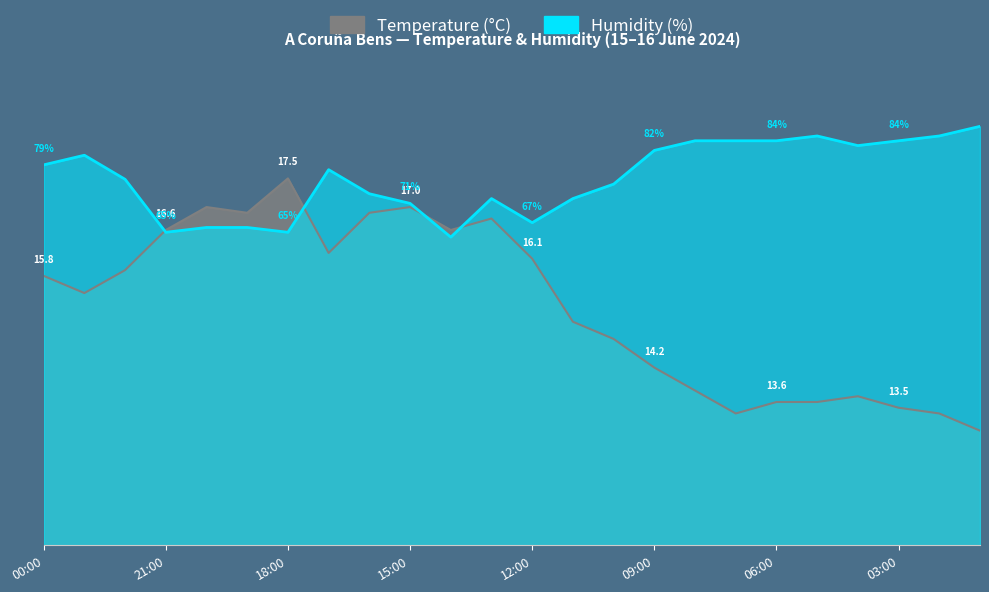

What is the minimum value shown in the chart?

13.1